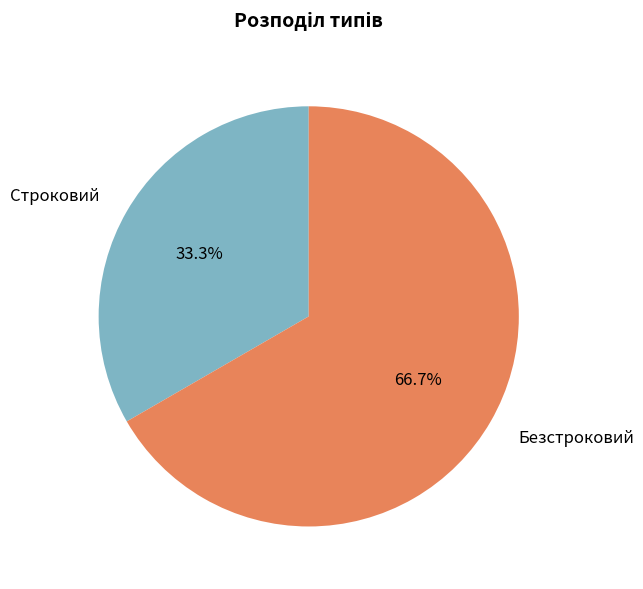

The Безстроковий slice represents 77% of the pie. True or false?

False